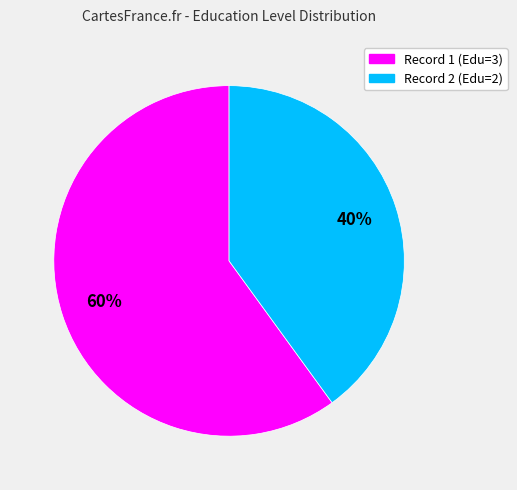

To the nearest percent, what is the average slice percentage?

50%